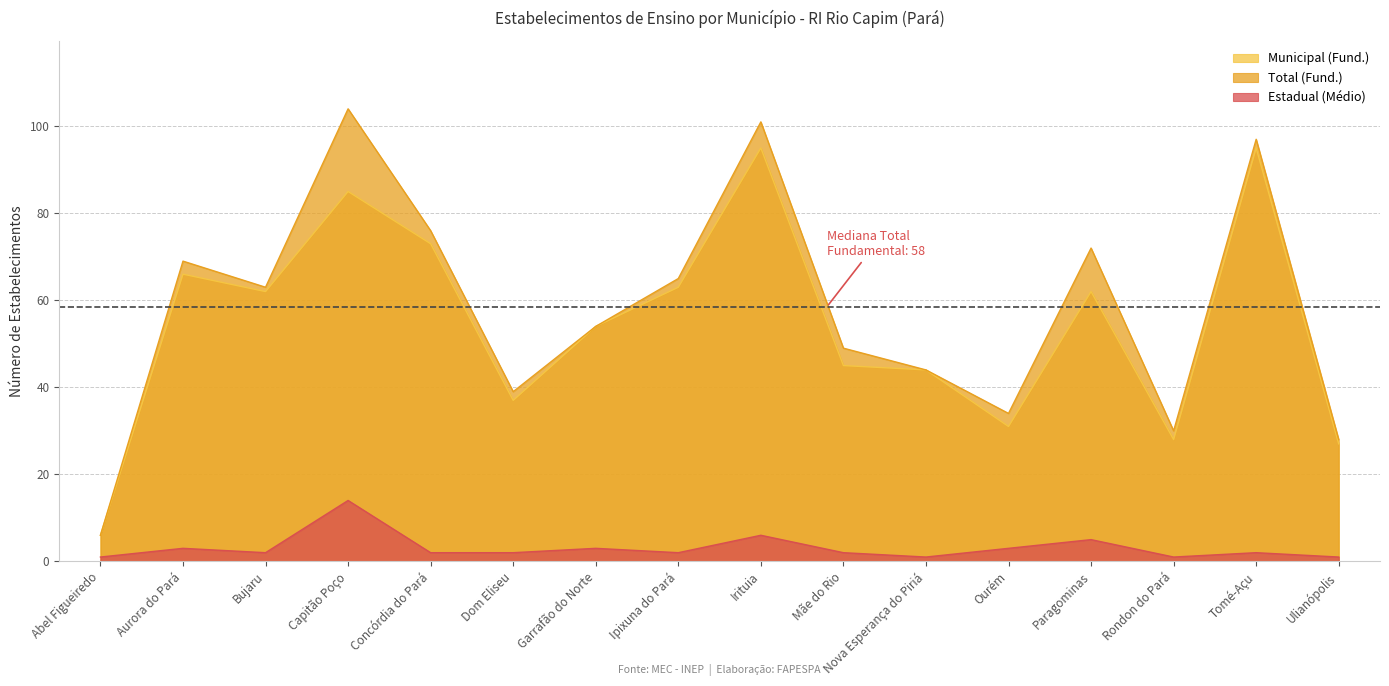

How many lines are shown in the chart?

3